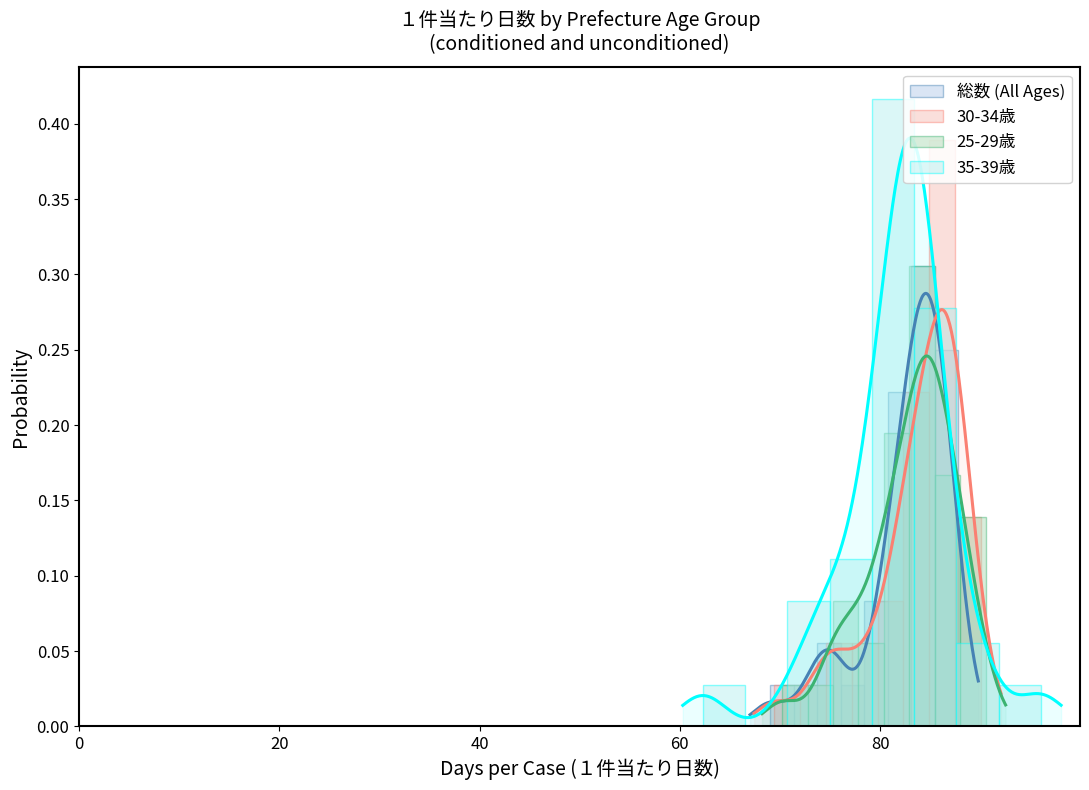

What is the label of the 8th bar from the left?

7